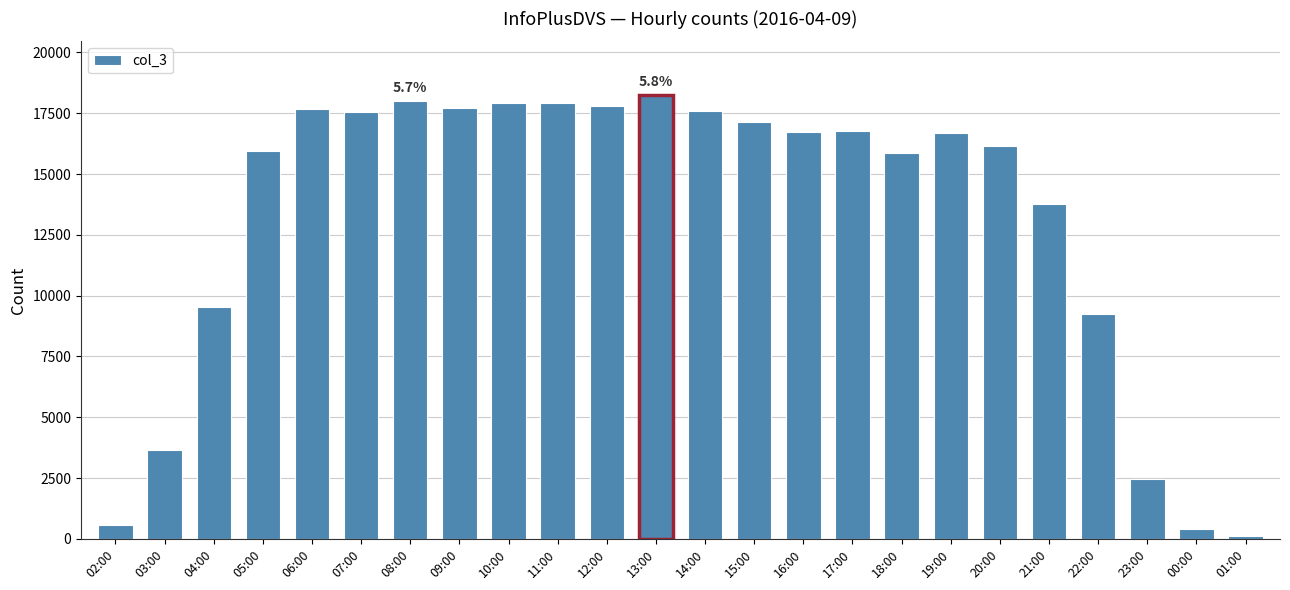

What is the sum of the values at 10:00 and 08:00?

35935